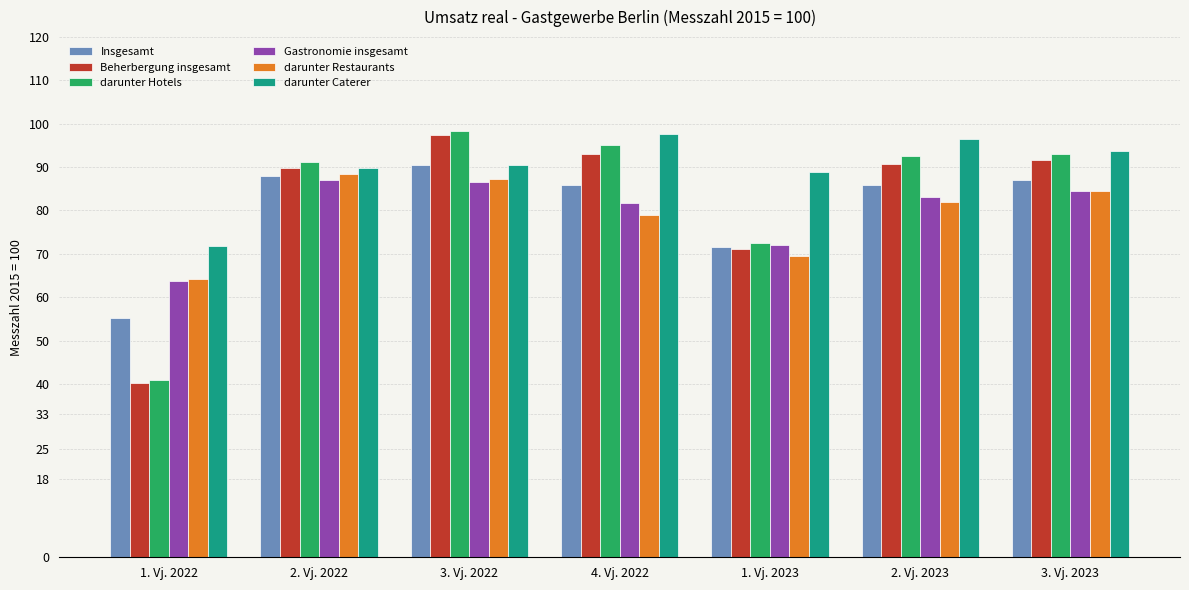

The value of Beherbergung insgesamt at 3. Vj. 2023 is 125.3. True or false?

False